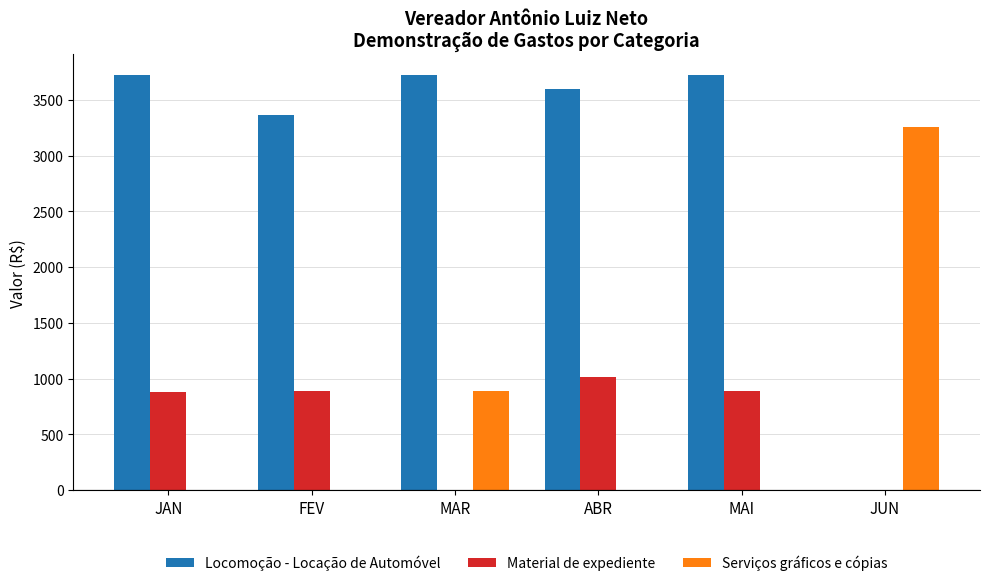

Is it true that Serviços gráficos e cópias equals 1528.3 at ABR?

False